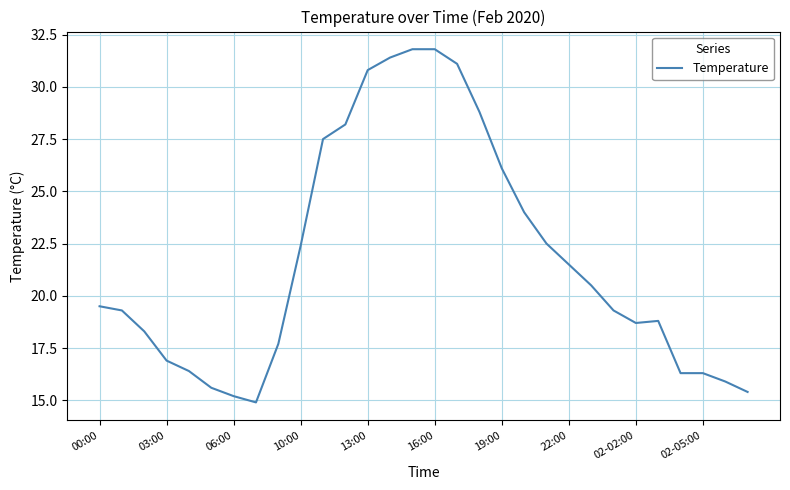

What is the smallest value displayed?

14.9